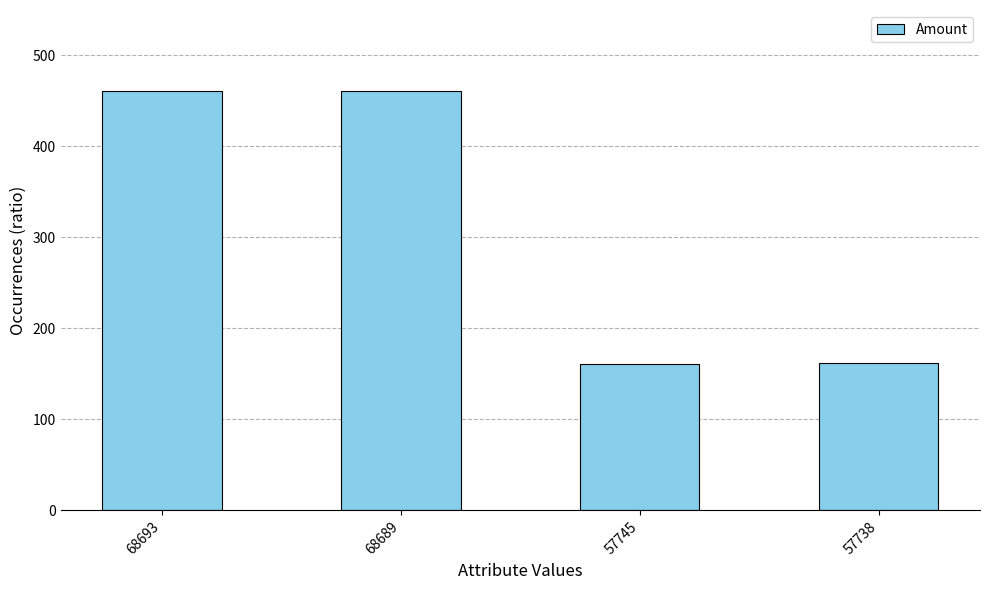

True or false: the data shows 189.9 at 68689.

False